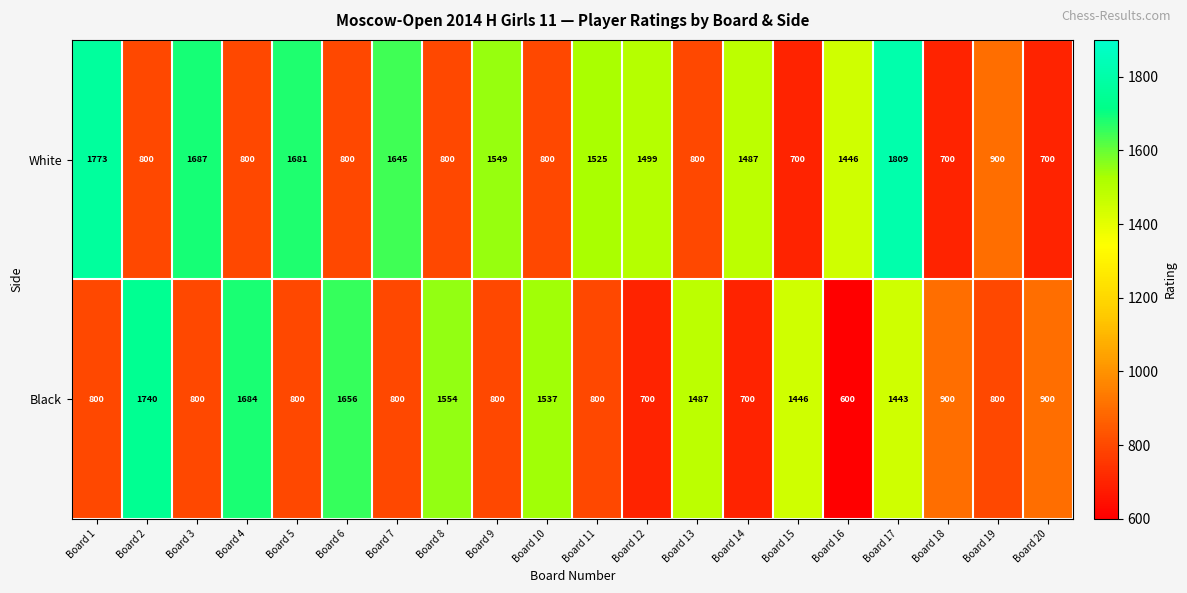

Rank the series by their average value, from highest to lowest.

White, Black